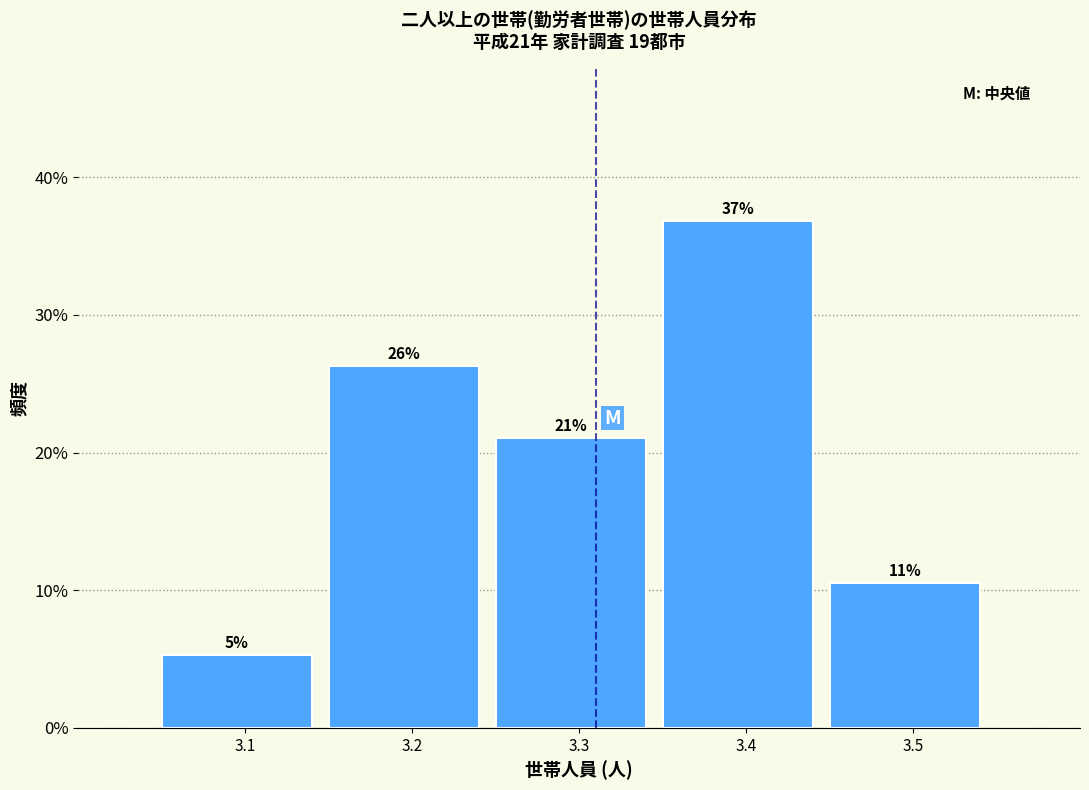

How many bars are there in total?

5